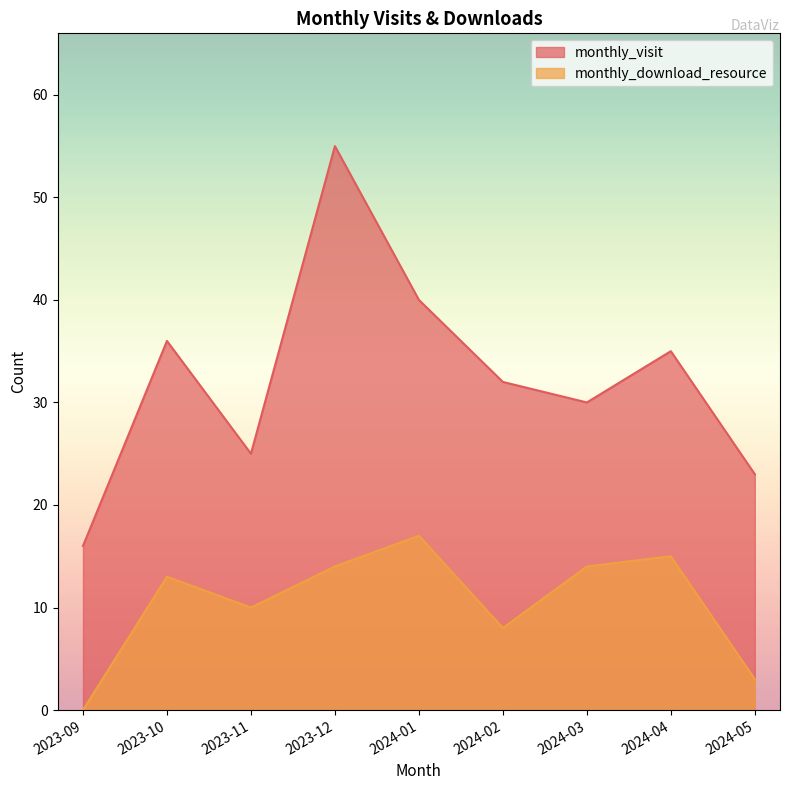

What is the sum of all monthly_visit values?

292